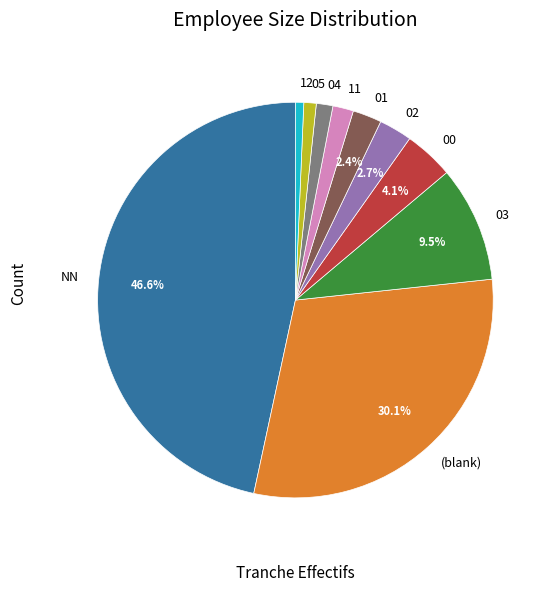

True or false: 12 accounts for 1% of the total.

True